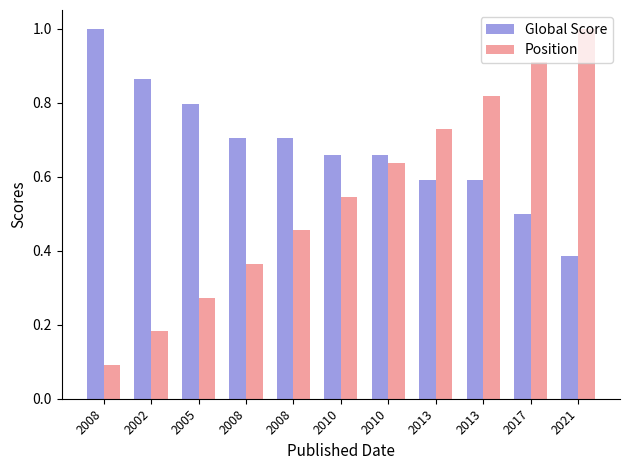

What are all the series names shown in the legend?

Global Score, Position